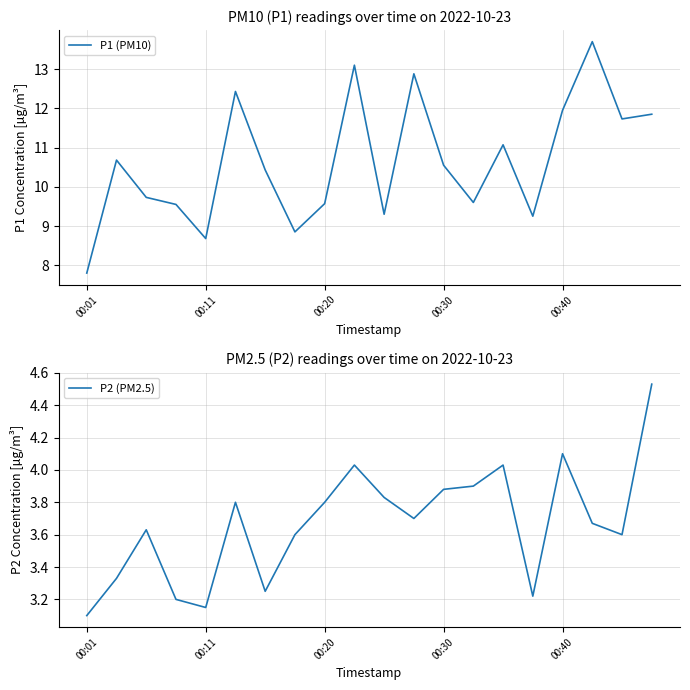

What is the difference between the P1 (PM10) values at 10 and 17?

4.4